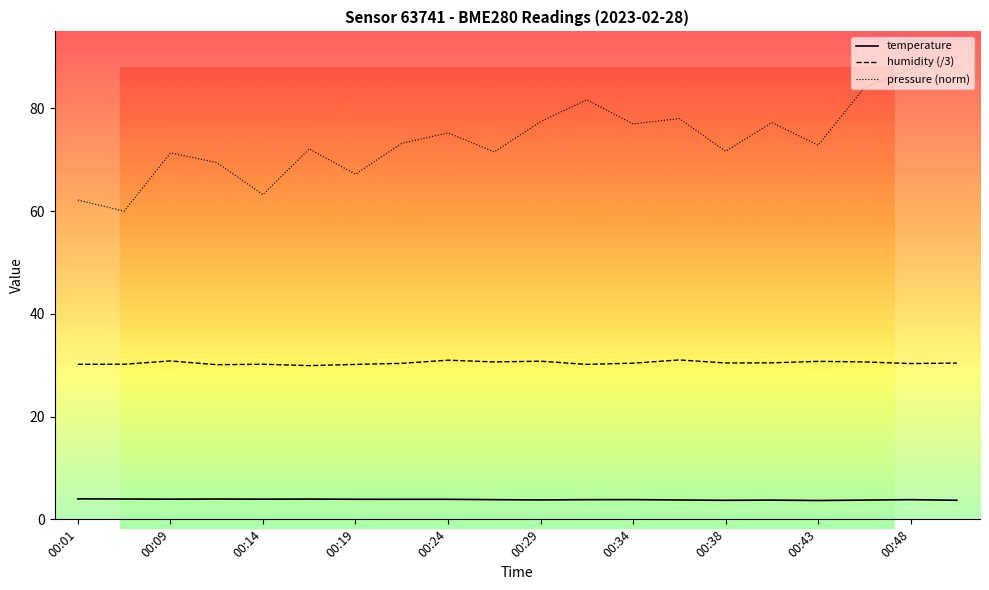

What is the value of the humidity point at the 5th from the left?

30.2